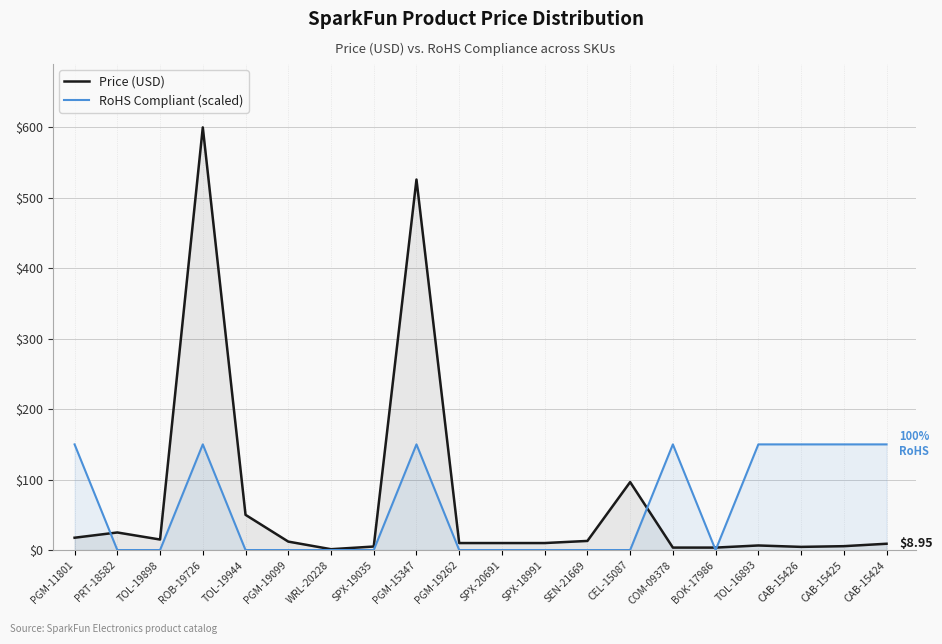

Reading left to right, extract all data points from this chart.

Price (USD): 17.5	24.9	14.9	600.0	50.0	12.0	1.2	5.0	526.0	9.9	9.9	9.9	12.9	96.5	3.5	3.5	6.5	4.5	5.5	8.9
RoHS Compliant (scaled): 150.0	0.0	0.0	150.0	0.0	0.0	0.0	0.0	150.0	0.0	0.0	0.0	0.0	0.0	150.0	0.0	150.0	150.0	150.0	150.0